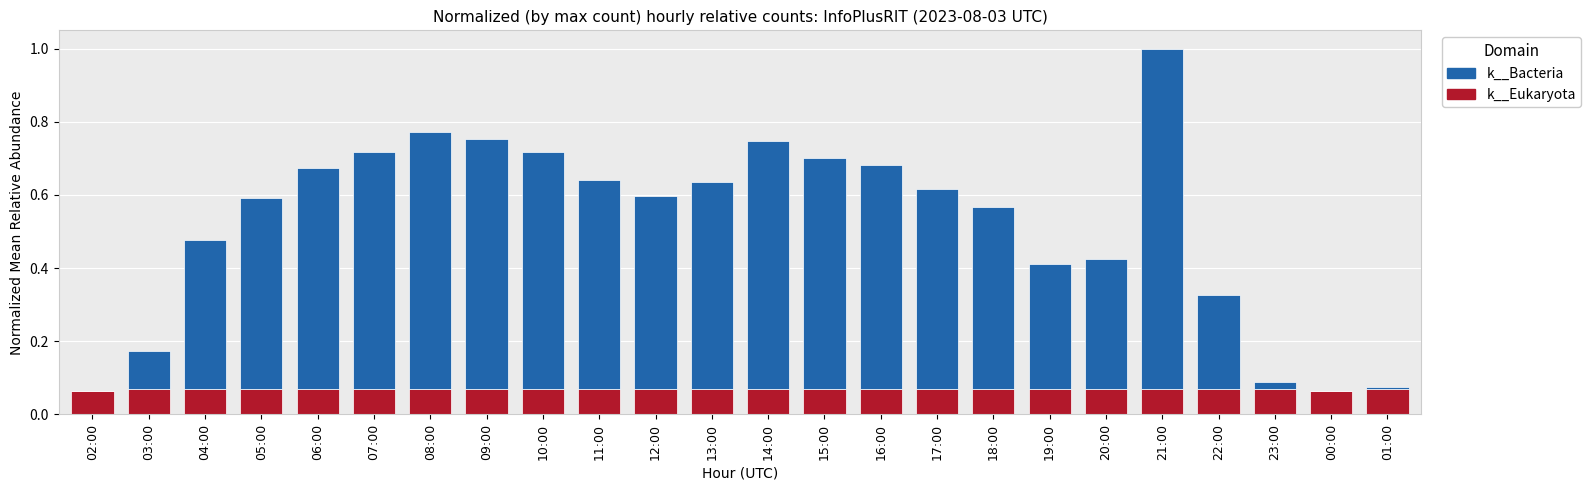

What is the total value across all series at 21:00?

1.0